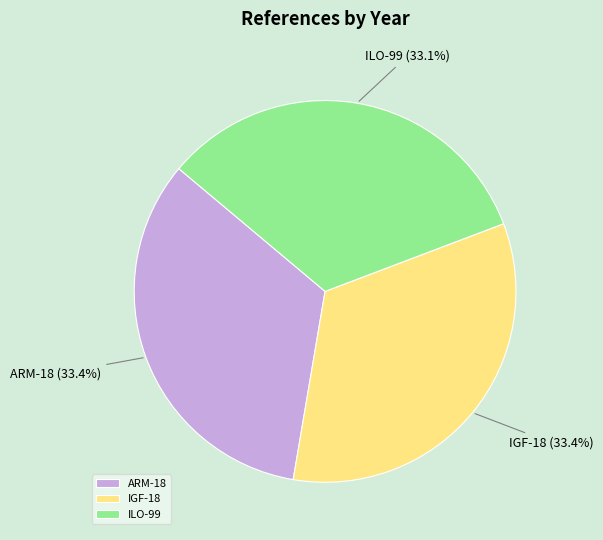

Is the sum of ILO-99 and ARM-18 greater than half?

Yes